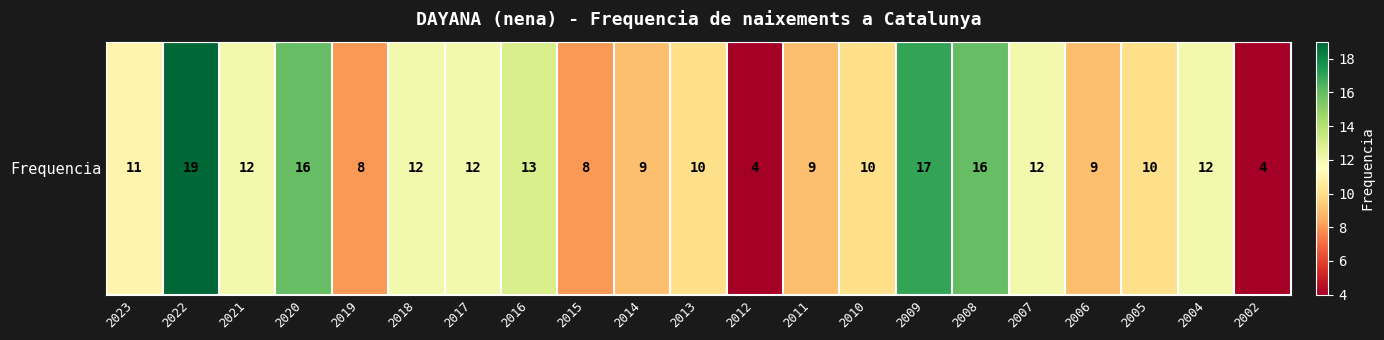

The value at 2007 is 12. True or false?

True